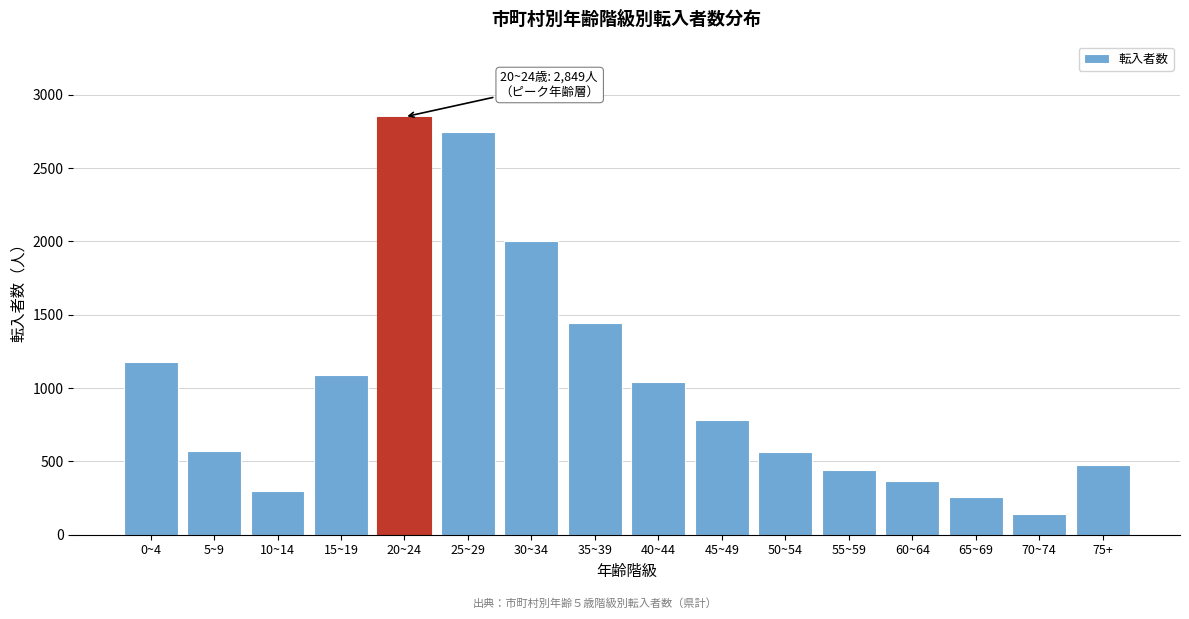

What is the difference between the maximum and minimum values?

2707